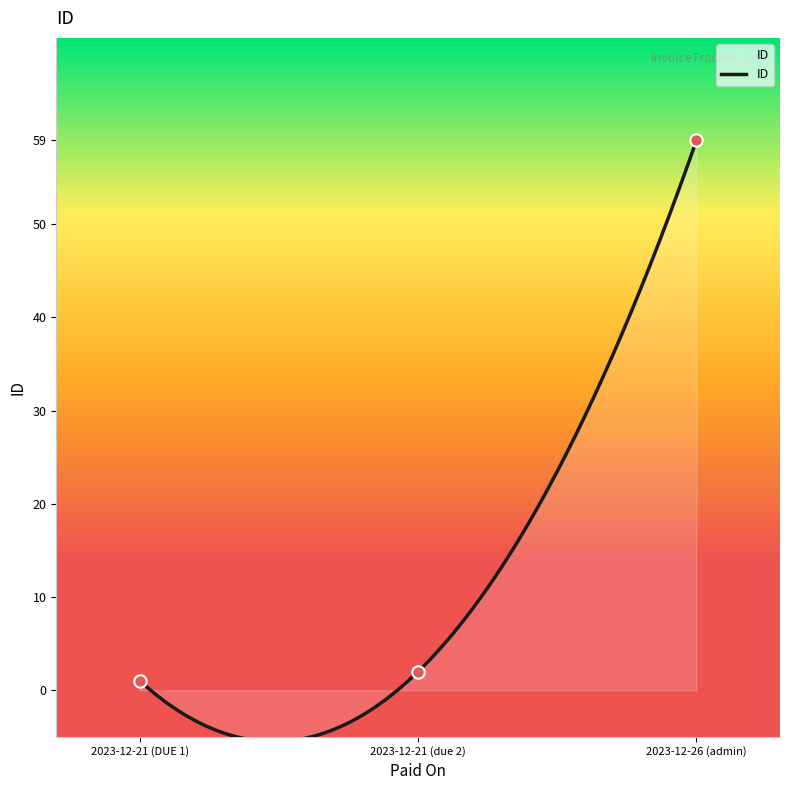

Which has a higher value, 2023-12-26 (admin) or 2023-12-21 (DUE 1)?

2023-12-26 (admin)